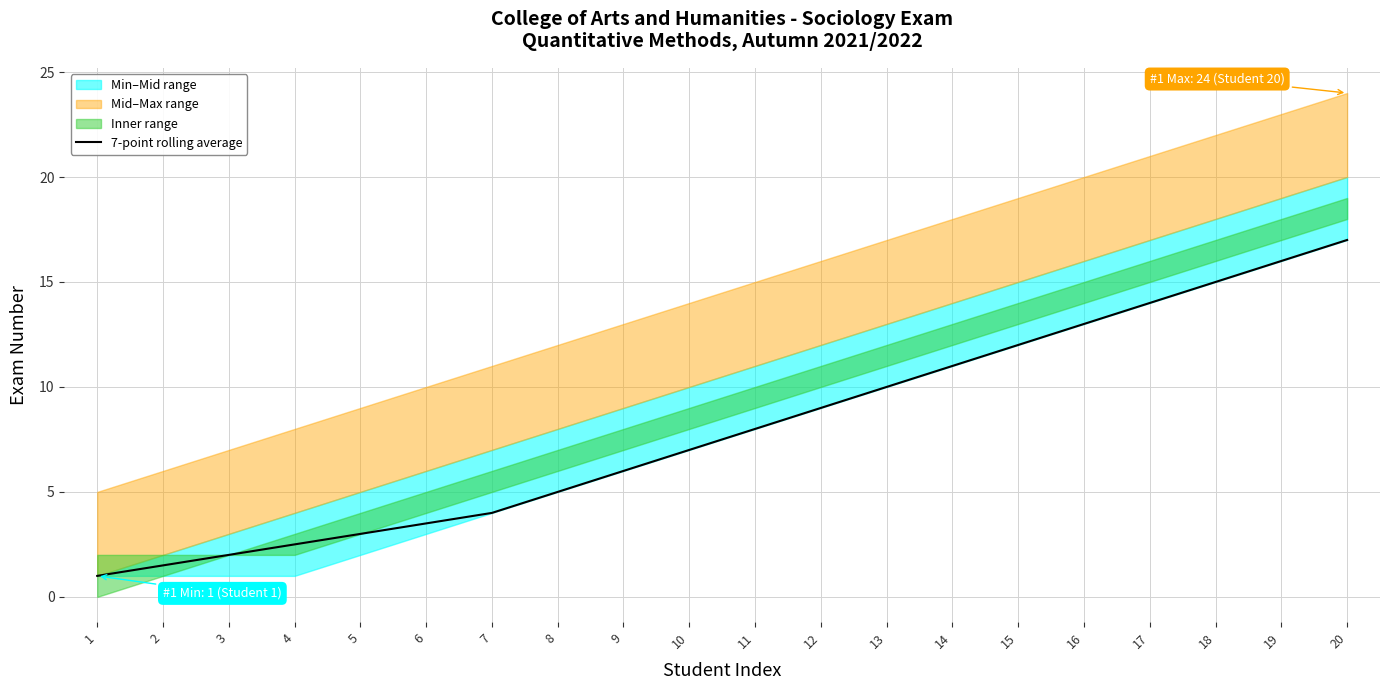

Rank the categories by value from lowest to highest.

1, 2, 3, 4, 5, 6, 7, 8, 9, 10, 11, 12, 13, 14, 15, 16, 17, 18, 19, 20